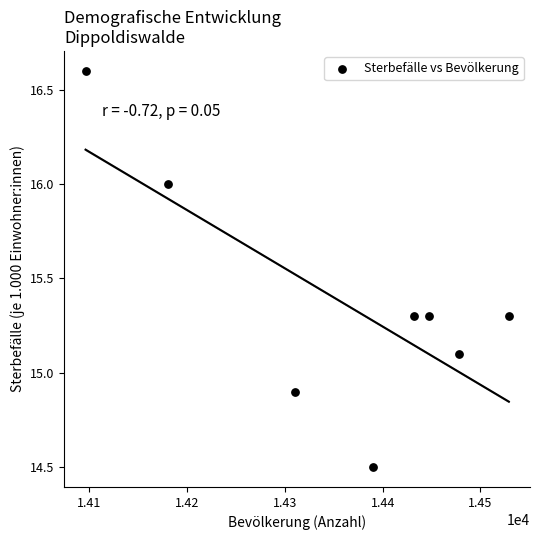

What is the average X value?

14357.8